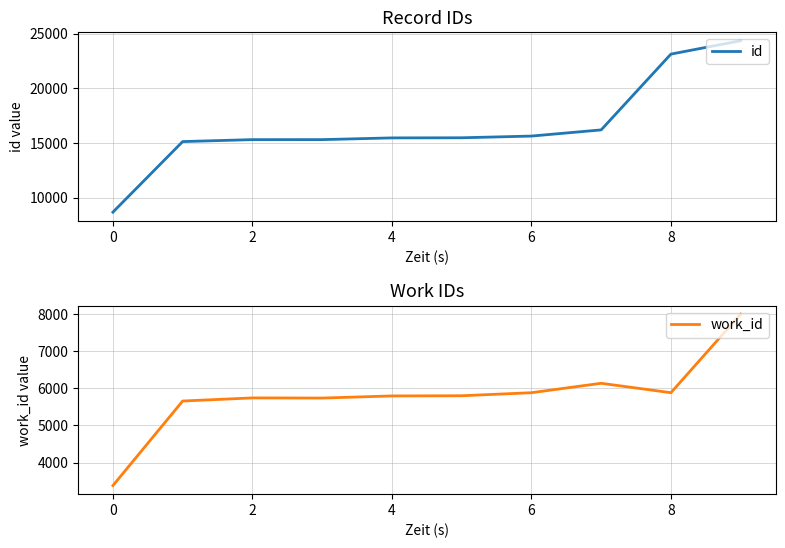

At which category is the sum across all series the highest?

9